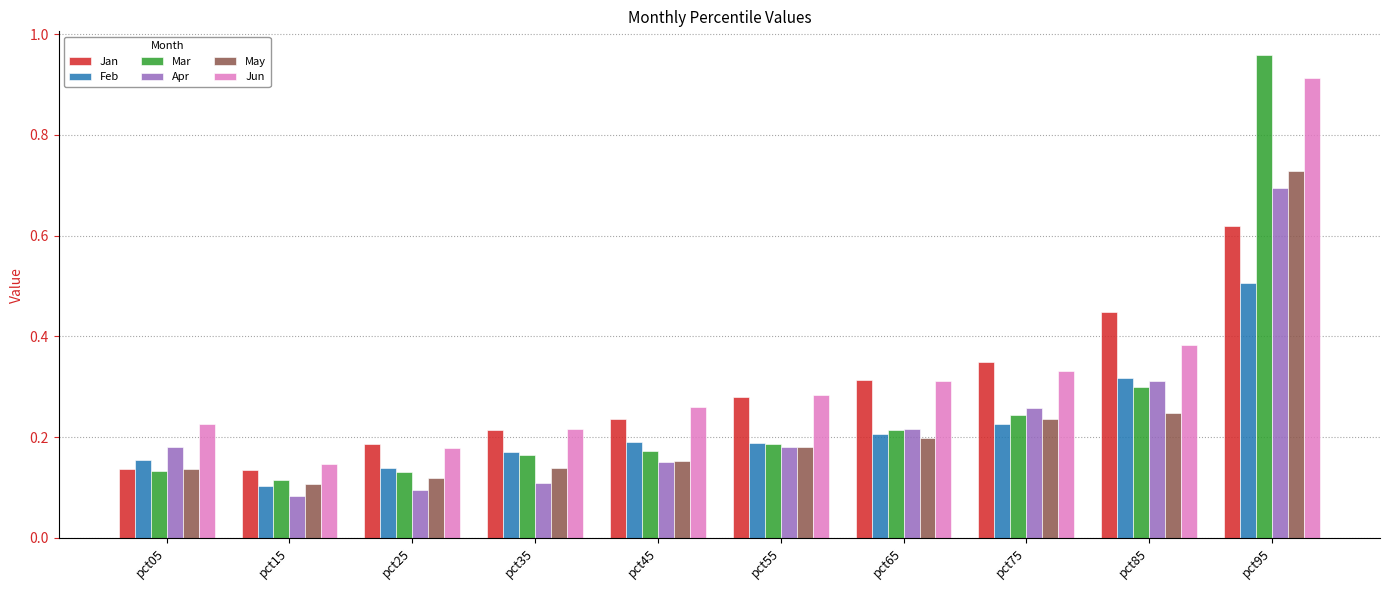

Which label corresponds to the smallest value in the chart?

pct15